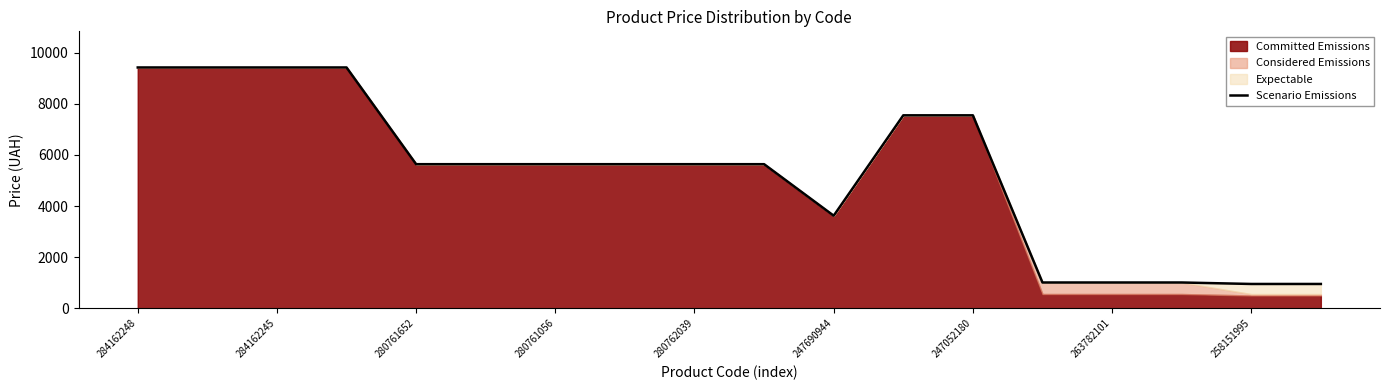

Is it true that Scenario Emissions equals 1011.0 at 263782101?

True